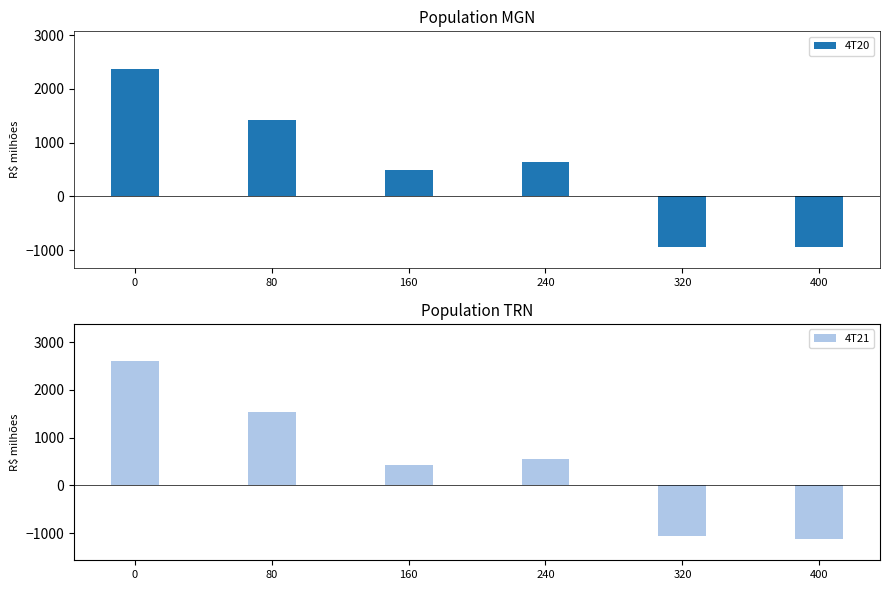

What are all the series names shown in the legend?

4T20, 4T21